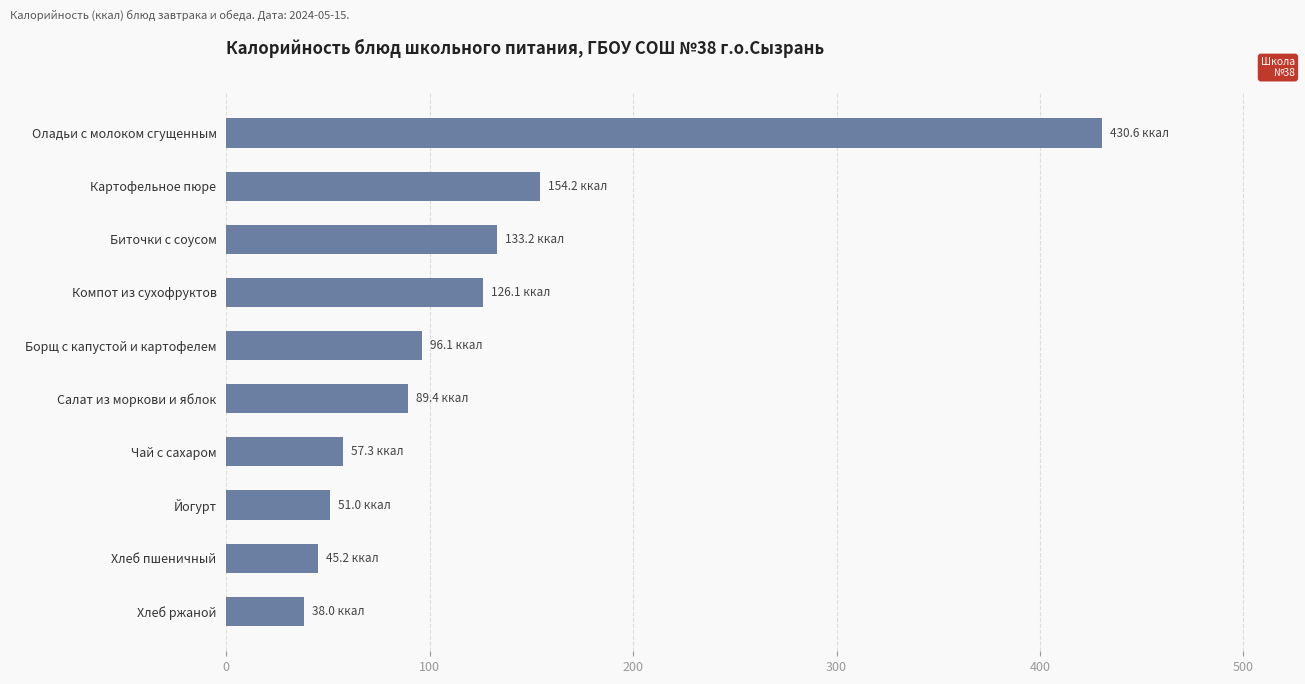

What is the difference between the values at Салат из моркови и яблок and Картофельное пюре?

64.8